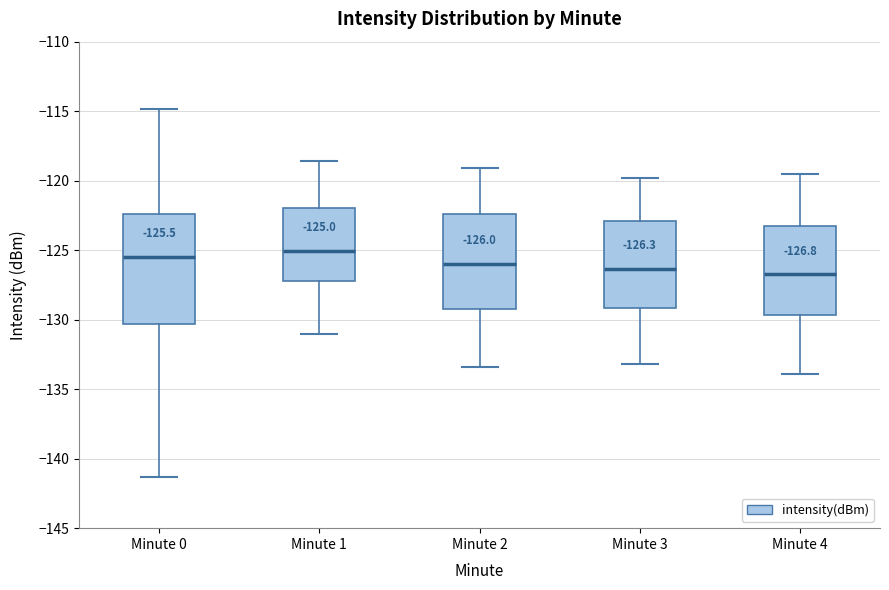

Comparing the boxes themselves (not the whiskers), which one is the tallest?

Minute 0